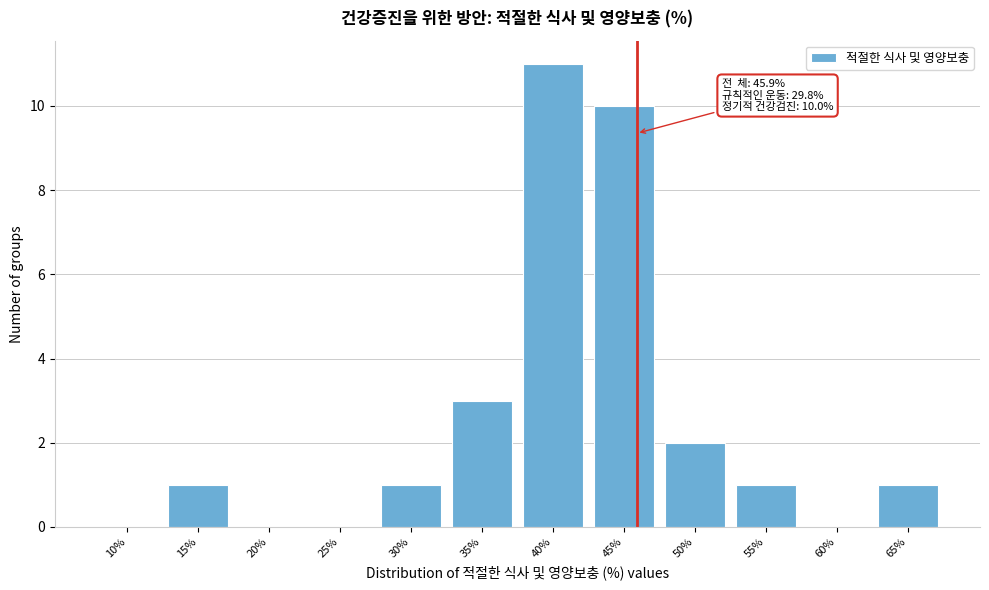

Reading right to left, list all the values displayed in this chart.

65%=1	60%=0	55%=1	50%=2	45%=10	40%=11	35%=3	30%=1	25%=0	20%=0	15%=1	10%=0